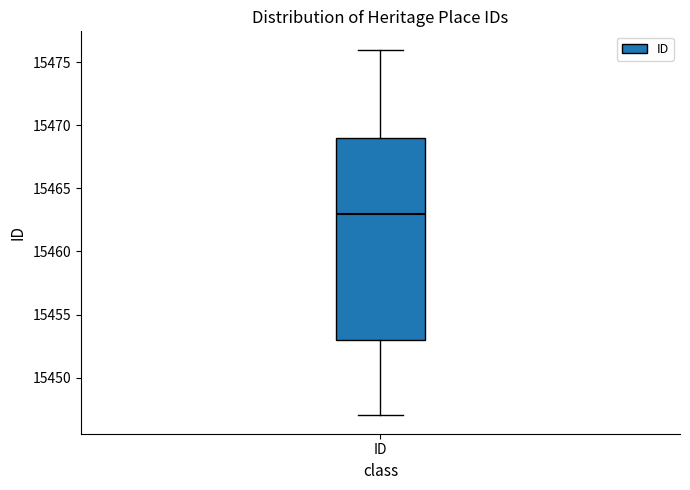

Read this box plot against the y-axis: the position of the median line, the range covered by the box, and the ends of both whiskers. The values are not printed on the chart, so give them approximately, as read against the axis.

median 15463, box 15453 to 15469, whiskers 15447 to 15476